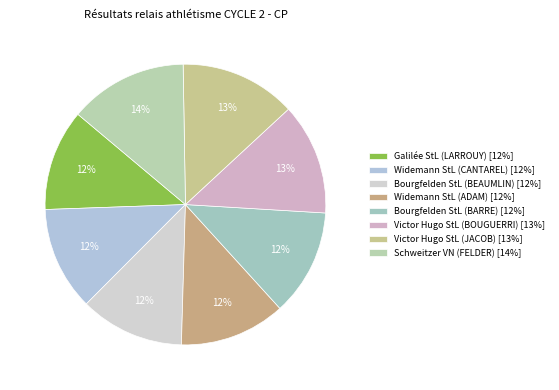

Rank the categories by value from highest to lowest.

Schweitzer VN (FELDER), Victor Hugo StL (JACOB), Victor Hugo StL (BOUGUERRI), Bourgfelden StL (BARRE), Widemann StL (ADAM), Bourgfelden StL (BEAUMLIN), Widemann StL (CANTAREL), Galilée StL (LARROUY)